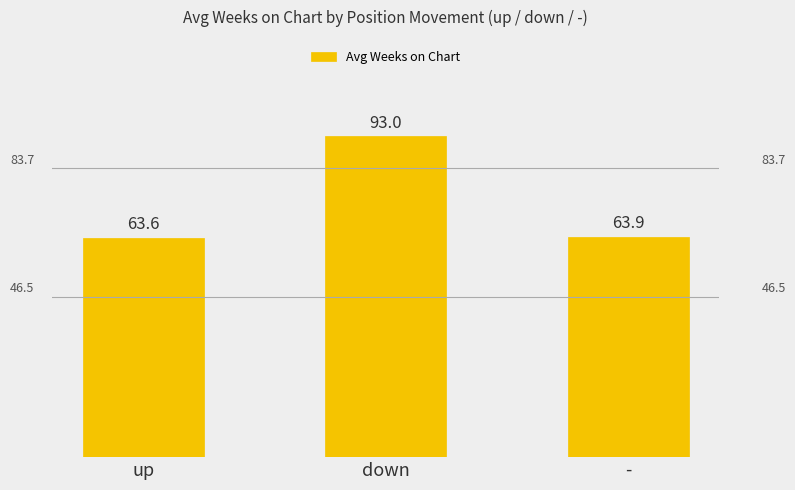

What position from the right is -?

1